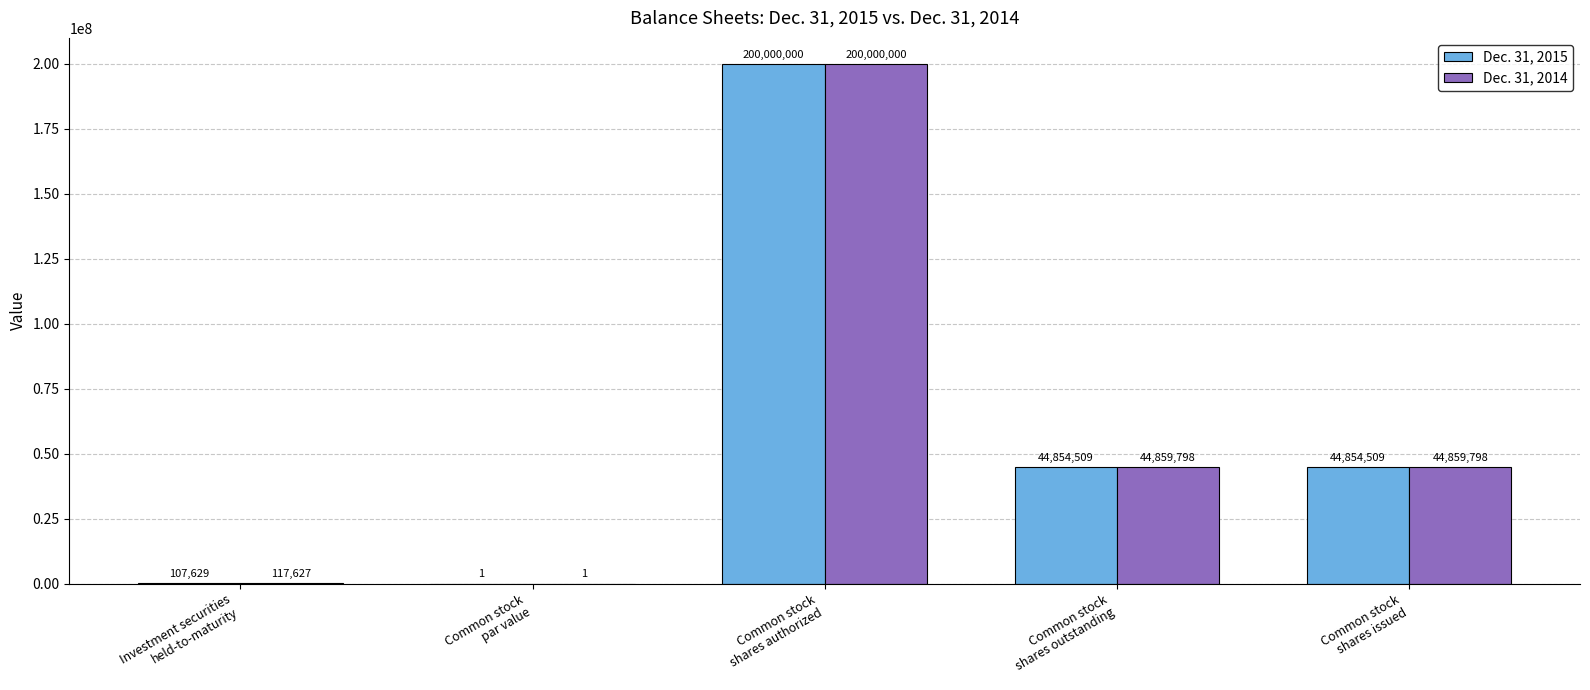

Which series has the largest total across all categories?

Dec. 31, 2014